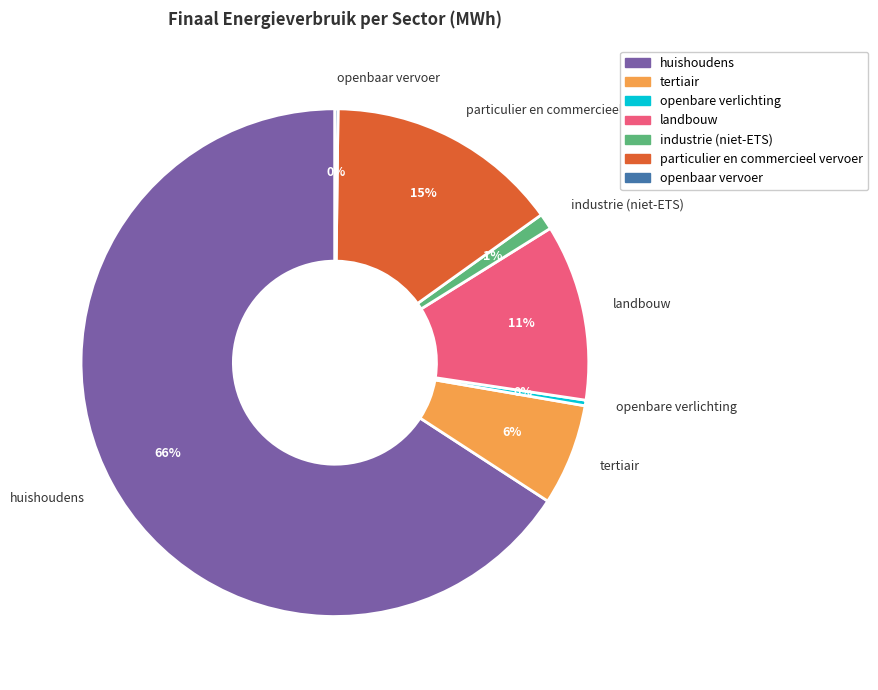

What is the largest slice in the pie chart?

huishoudens